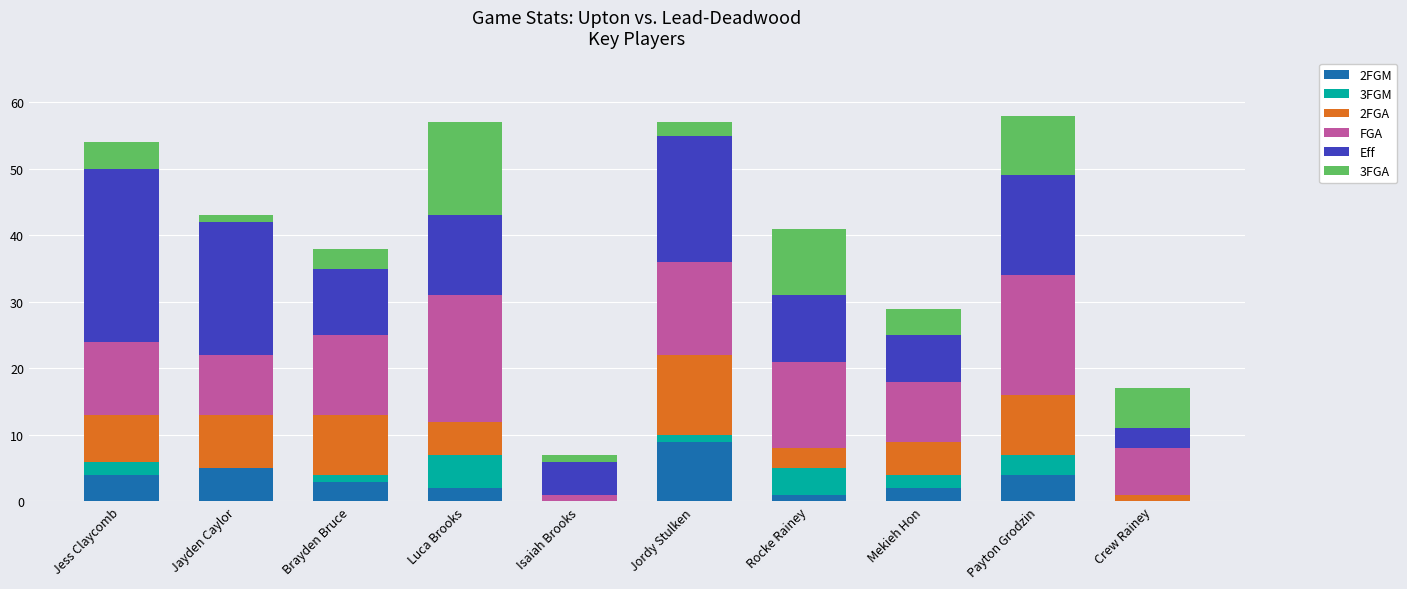

What is the total value across all series at Jess Claycomb?

54